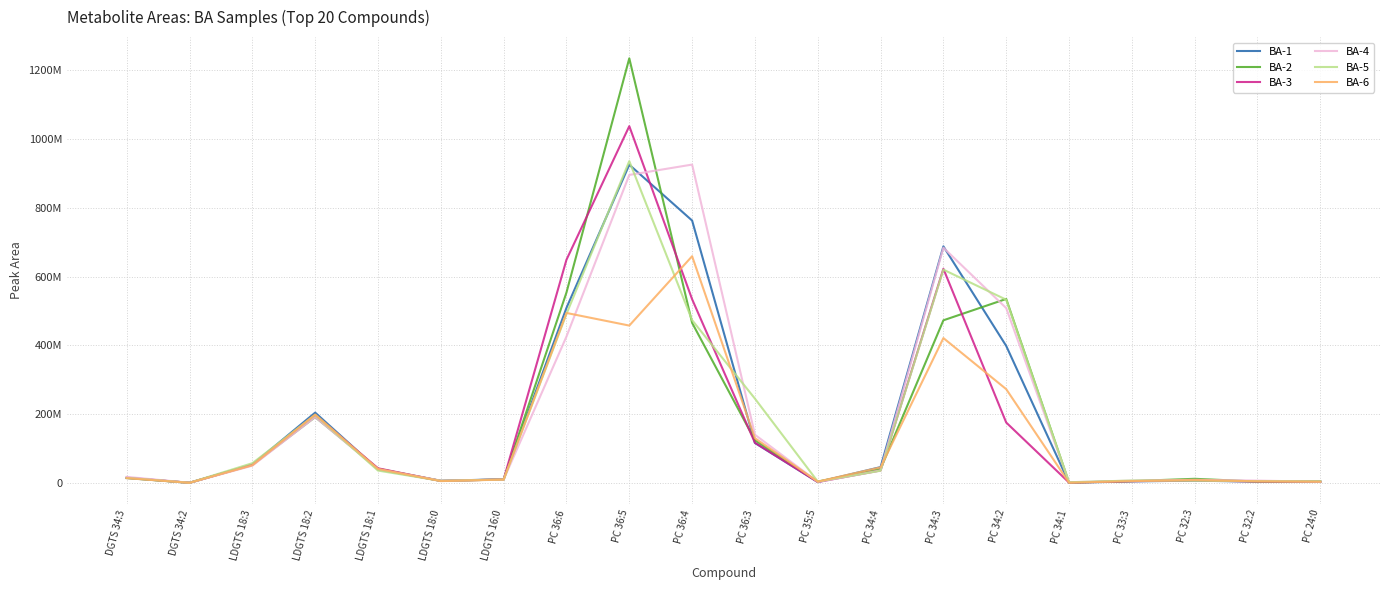

What is the label of the 16th point from the left?

PC 34:1